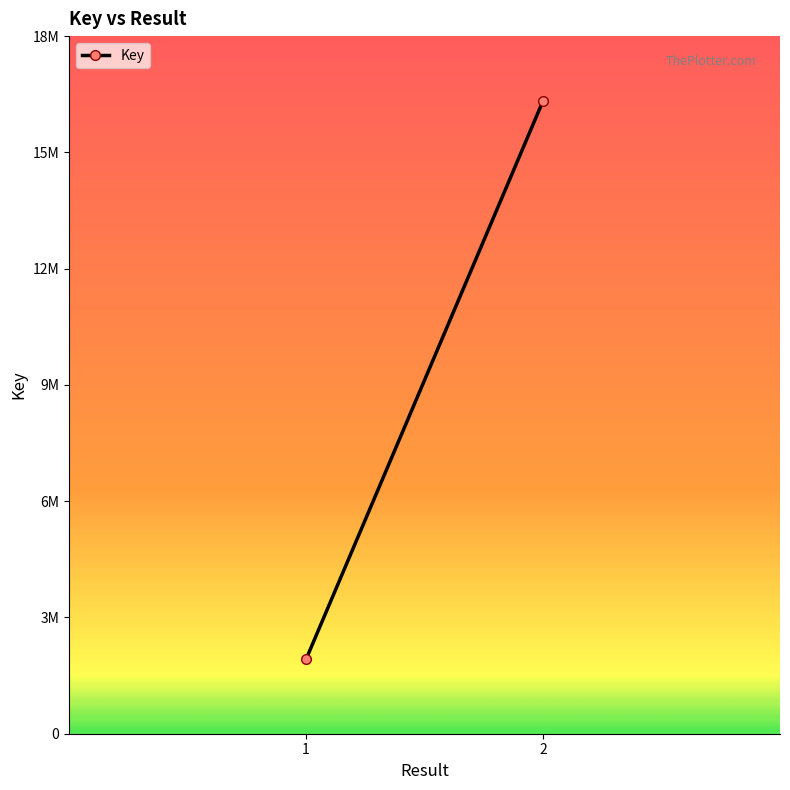

List the labels in order of value, largest first.

2, 1